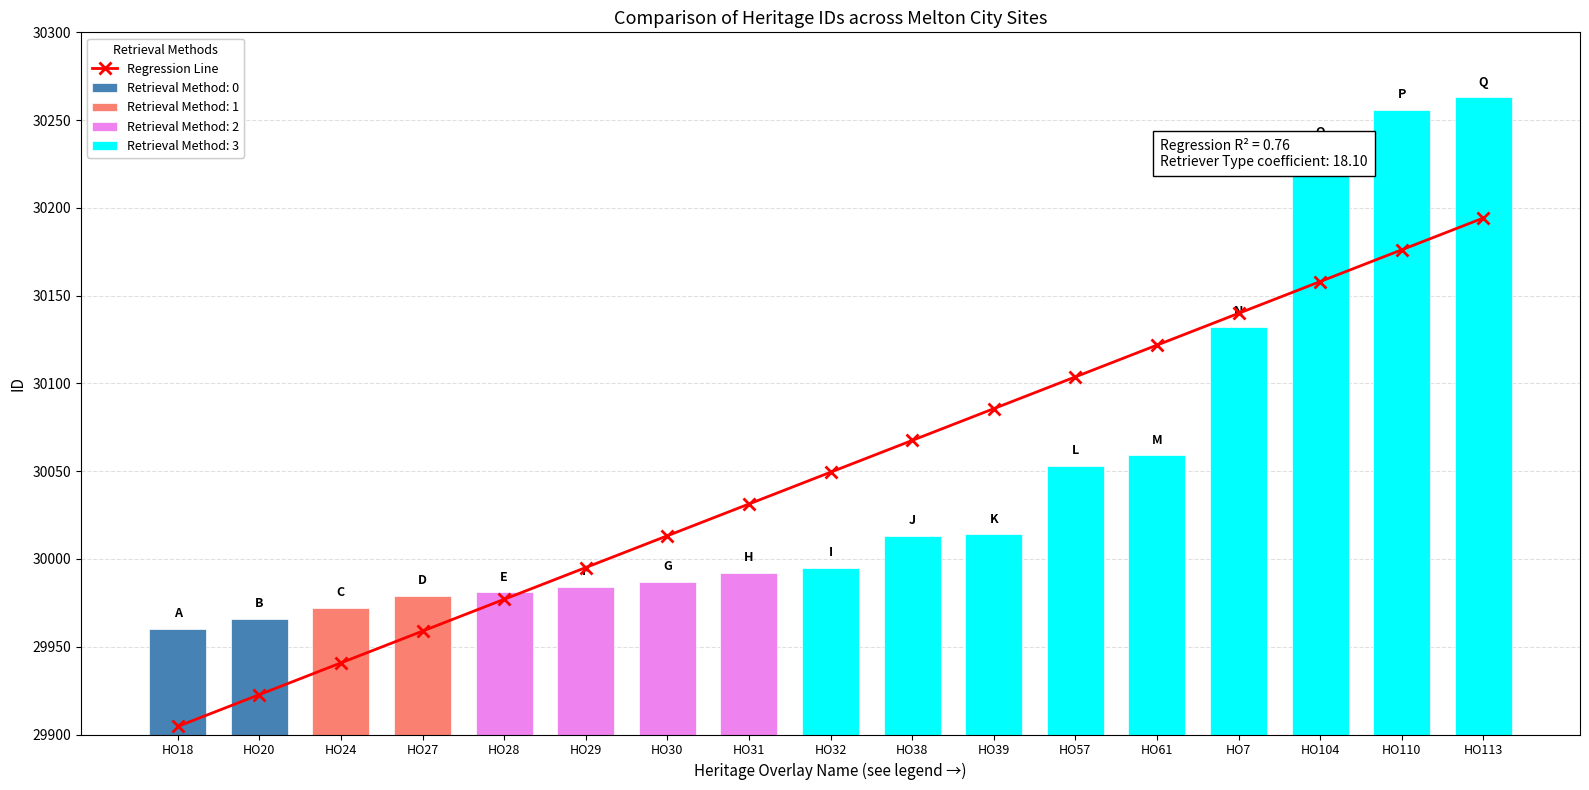

What is the difference between the values at HO31 and HO30?

18.1